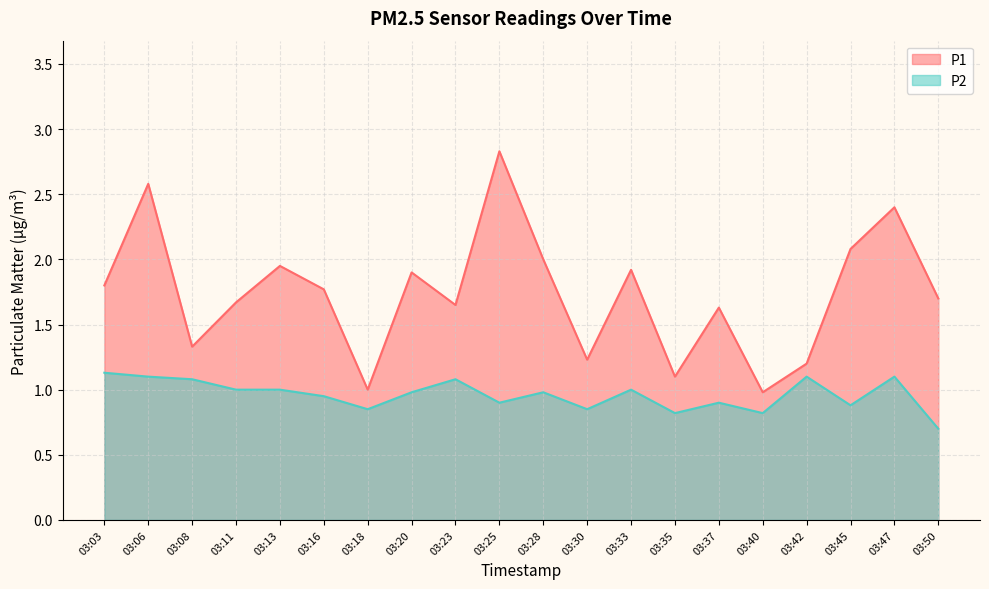

Which category has the lowest value across all series?

03:50